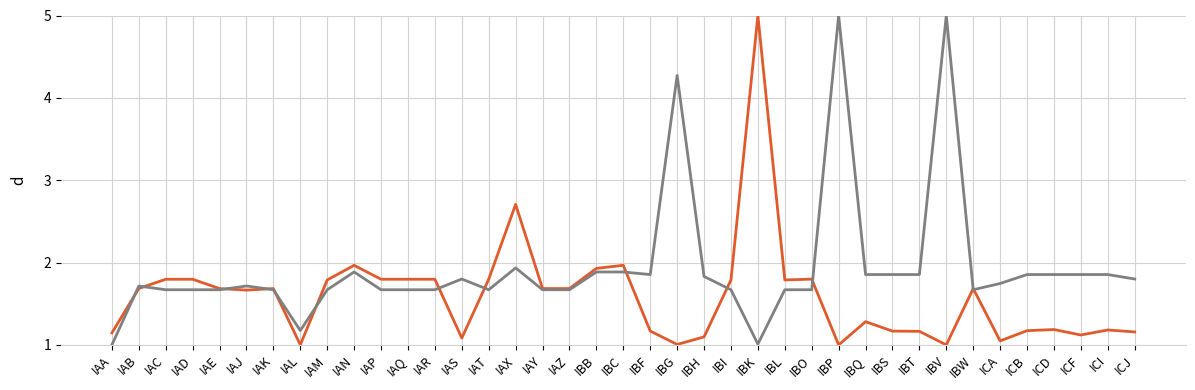

What is the greatest value displayed?

5.0